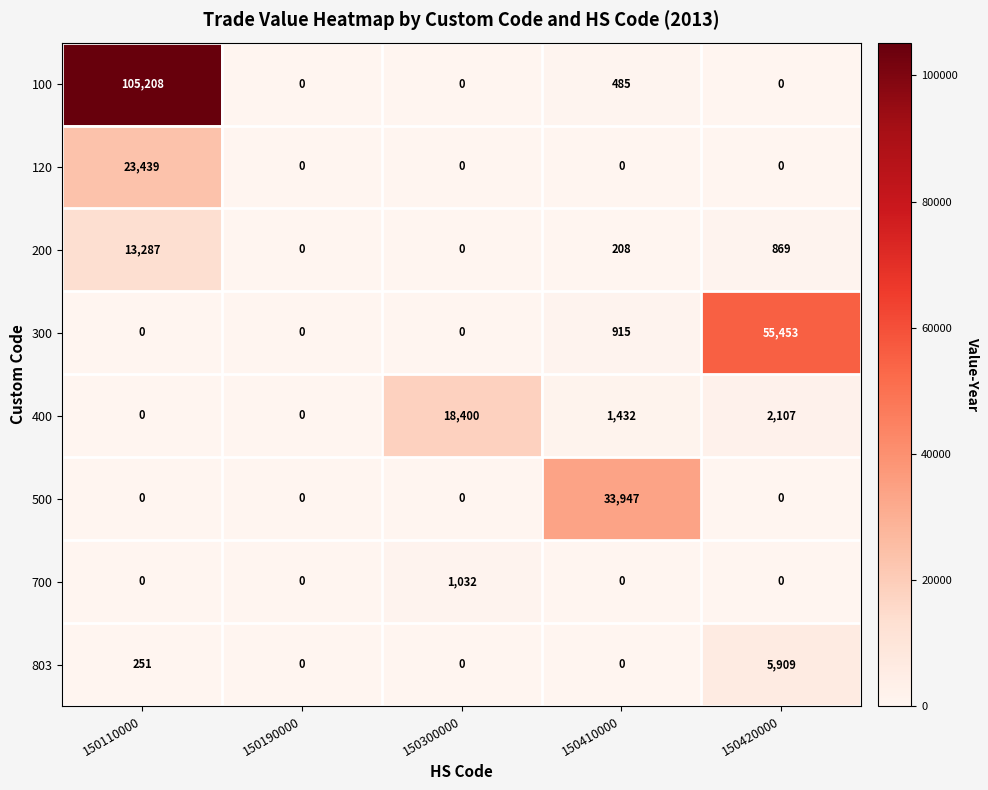

What is the total value across all series at 150420000?

64338